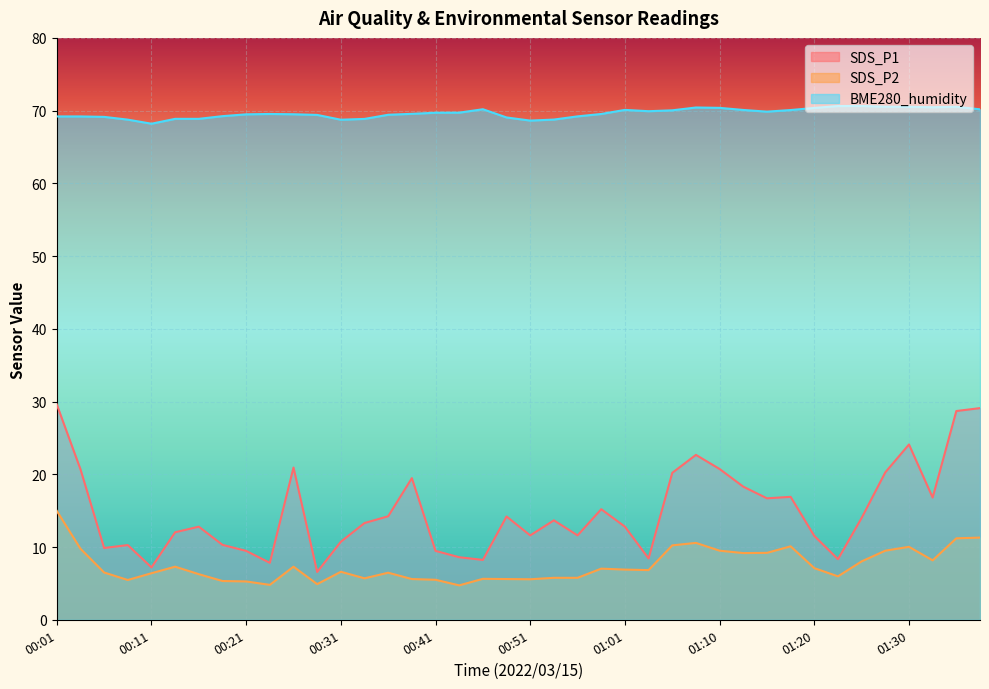

Reading left to right, extract all data points from this chart.

SDS_P1: 00:01=29.6	00:04=20.7	00:06=9.9	00:09=10.3	00:11=7.2	00:14=12.0	00:16=12.8	00:19=10.3	00:21=9.5	00:24=7.8	00:26=20.9	00:29=6.6	00:31=10.7	00:33=13.3	00:36=14.2	00:38=19.5	00:41=9.5	00:43=8.6	00:46=8.2	00:48=14.2	00:51=11.6	00:53=13.7	00:56=11.6	00:58=15.2	01:01=12.8	01:03=8.4	01:05=20.2	01:08=22.7	01:10=20.7	01:13=18.3	01:15=16.7	01:18=16.9	01:20=11.5	01:23=8.3	01:25=14.0	01:28=20.3	01:30=24.1	01:33=16.8	01:35=28.7	01:37=29.1
SDS_P2: 00:01=15.0	00:04=9.8	00:06=6.5	00:09=5.5	00:11=6.4	00:14=7.3	00:16=6.3	00:19=5.3	00:21=5.3	00:24=4.8	00:26=7.3	00:29=4.9	00:31=6.6	00:33=5.7	00:36=6.5	00:38=5.6	00:41=5.5	00:43=4.7	00:46=5.6	00:48=5.6	00:51=5.6	00:53=5.8	00:56=5.8	00:58=7.0	01:01=6.9	01:03=6.8	01:05=10.2	01:08=10.6	01:10=9.5	01:13=9.2	01:15=9.2	01:18=10.1	01:20=7.1	01:23=6.0	01:25=8.0	01:28=9.5	01:30=10.0	01:33=8.2	01:35=11.2	01:37=11.3
BME280_humidity: 00:01=69.2	00:04=69.2	00:06=69.1	00:09=68.8	00:11=68.2	00:14=68.9	00:16=68.9	00:19=69.2	00:21=69.5	00:24=69.5	00:26=69.5	00:29=69.4	00:31=68.8	00:33=68.9	00:36=69.4	00:38=69.6	00:41=69.7	00:43=69.7	00:46=70.2	00:48=69.1	00:51=68.6	00:53=68.8	00:56=69.2	00:58=69.5	01:01=70.1	01:03=69.9	01:05=70.0	01:08=70.4	01:10=70.4	01:13=70.1	01:15=69.9	01:18=70.1	01:20=70.4	01:23=70.6	01:25=70.6	01:28=70.5	01:30=70.5	01:33=70.5	01:35=70.5	01:37=70.2